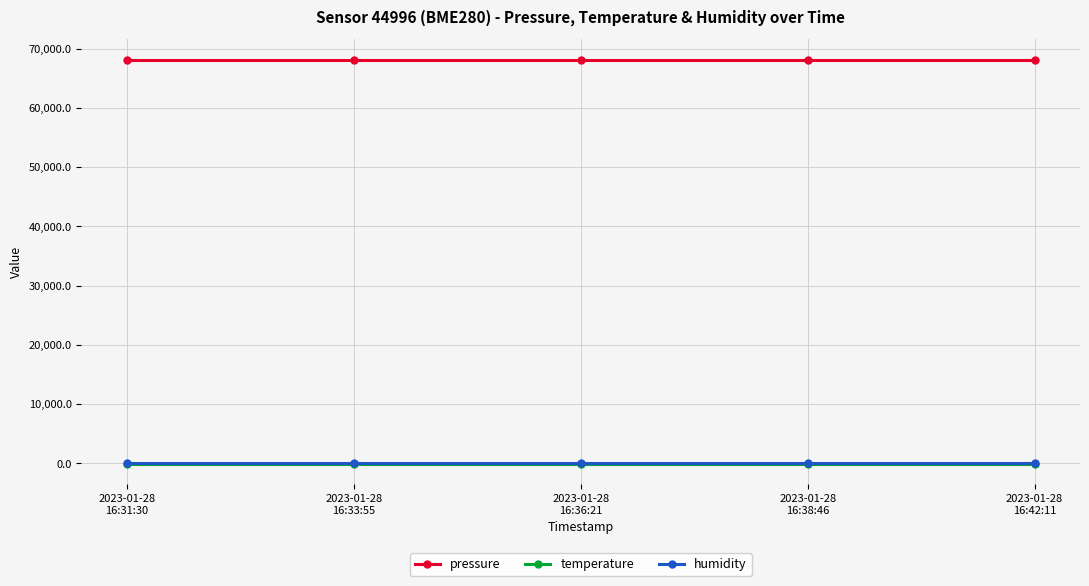

At how many categories does at least one series exceed 47500?

5